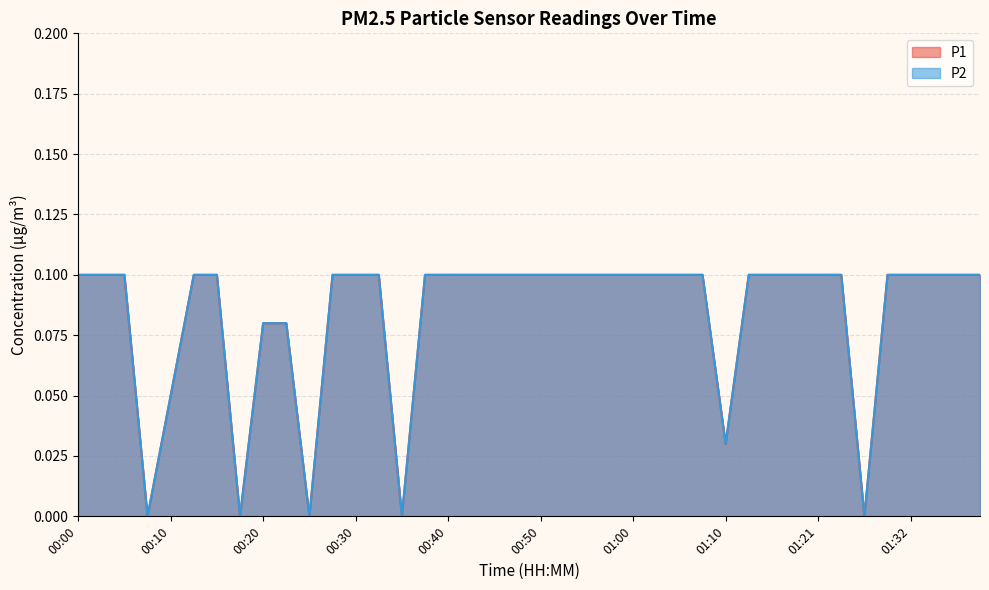

Which label corresponds to the largest value in the chart?

00:00